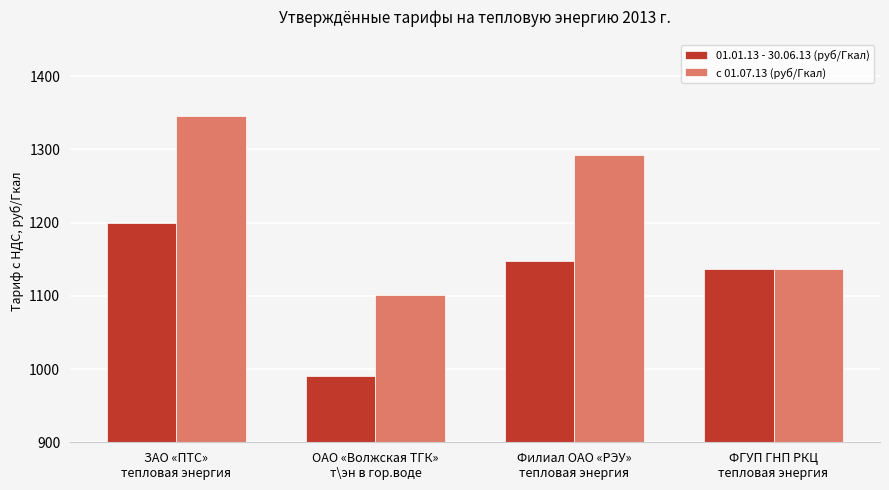

What is the difference between the highest and lowest values at ОАО «Волжская ТГК»
т\эн в гор.воде?

109.7